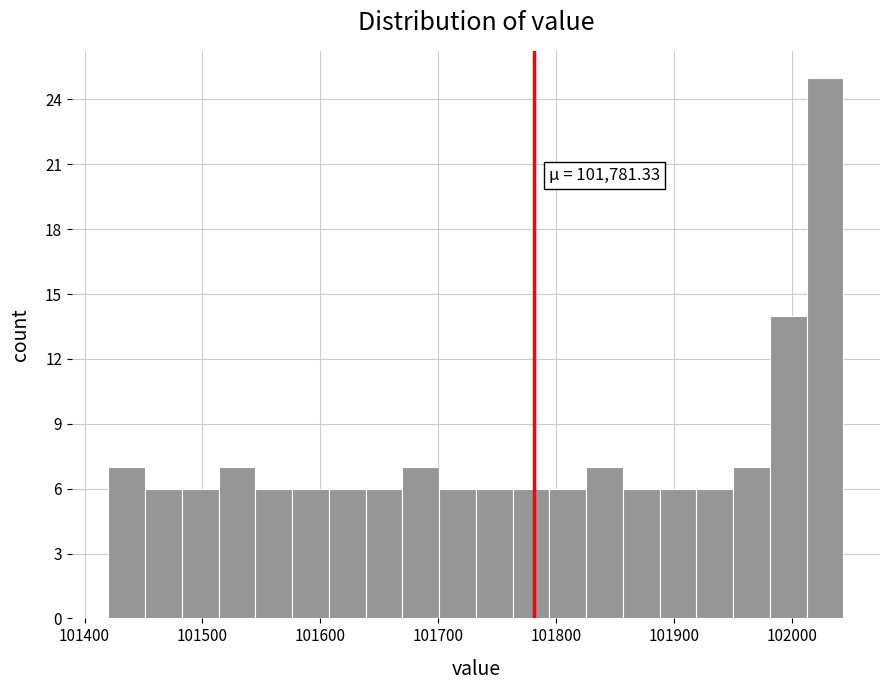

Read against the x-axis, roughly where is the centre of the tallest bar?

102030